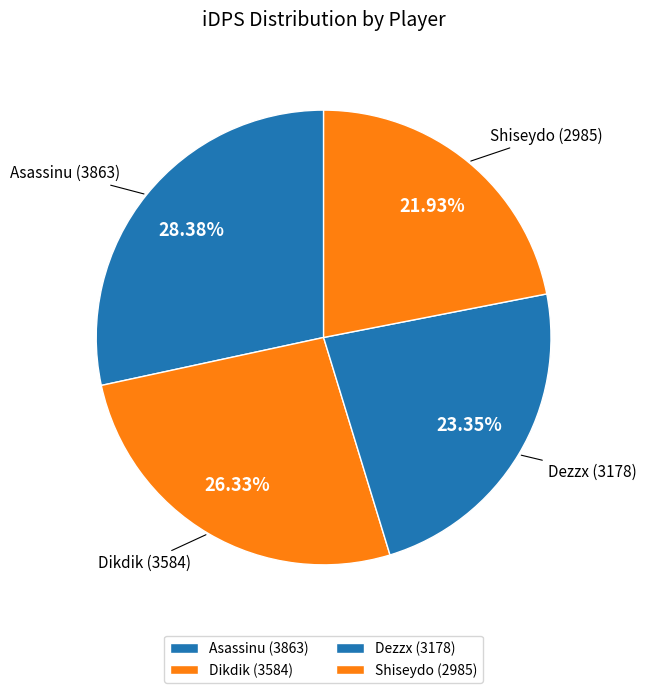

Does any single category account for the majority?

No